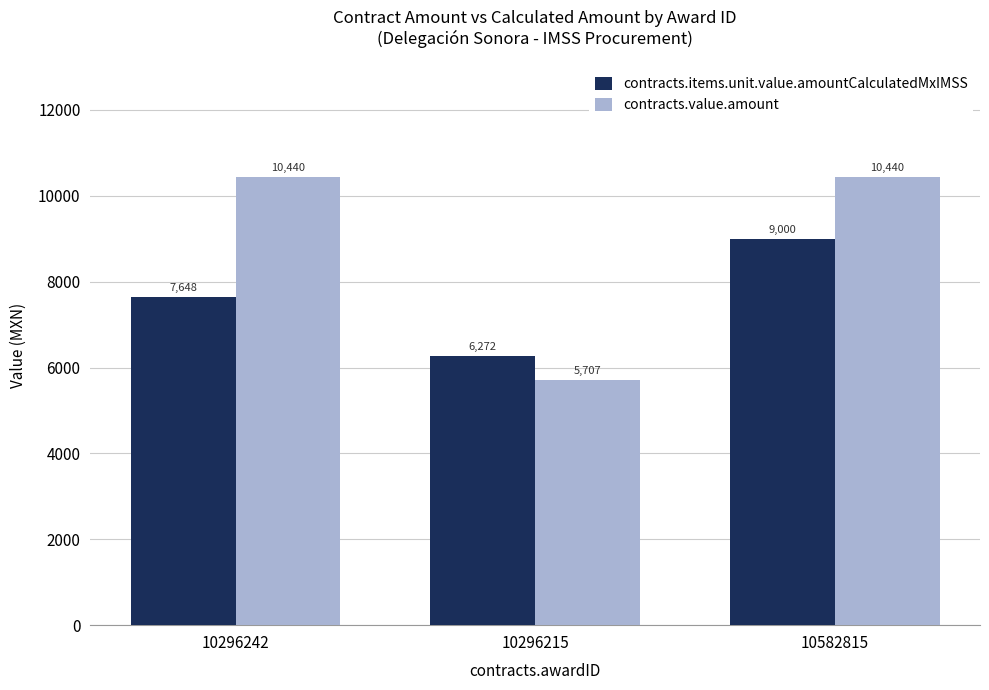

What is the label of the 1st bar from the right?

10582815